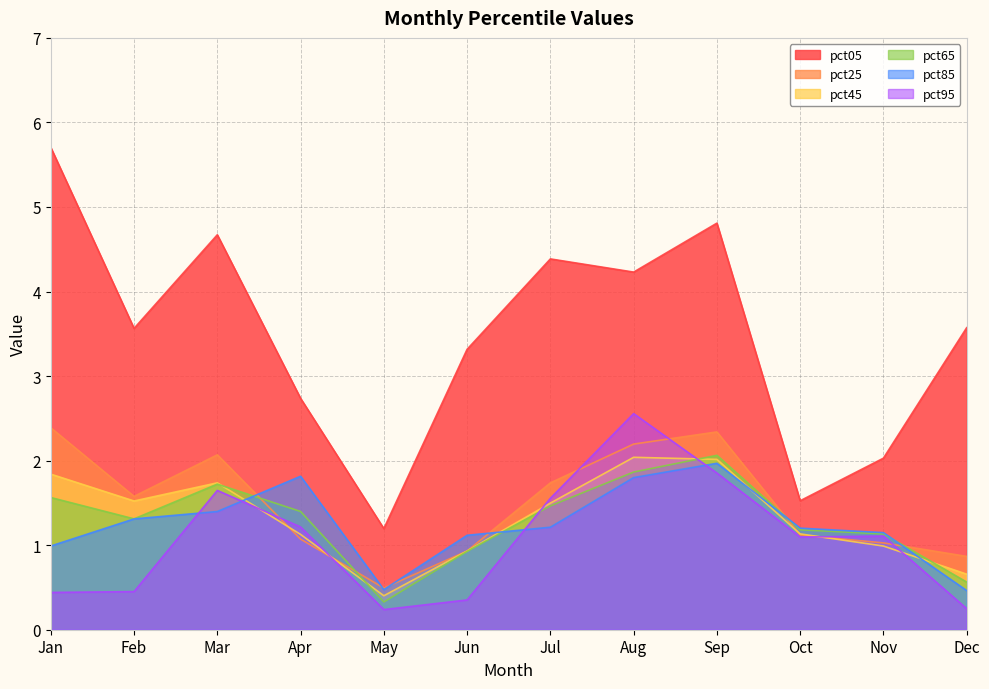

At how many categories does at least one series exceed 5?

1